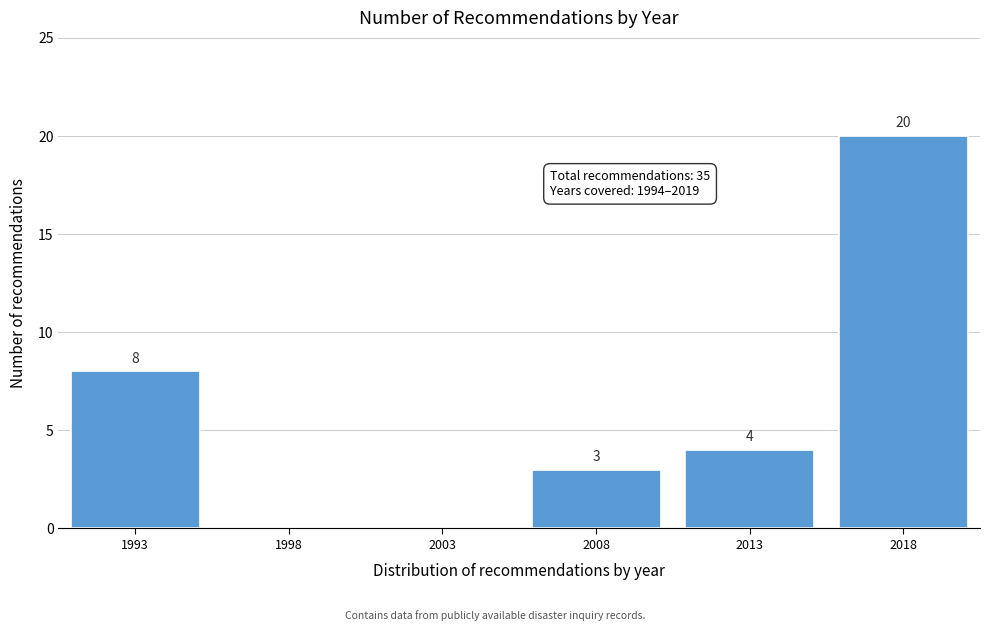

Reading right to left, extract all data points from this chart.

2018=20	2013=4	2008=3	2003=0	1998=0	1993=8